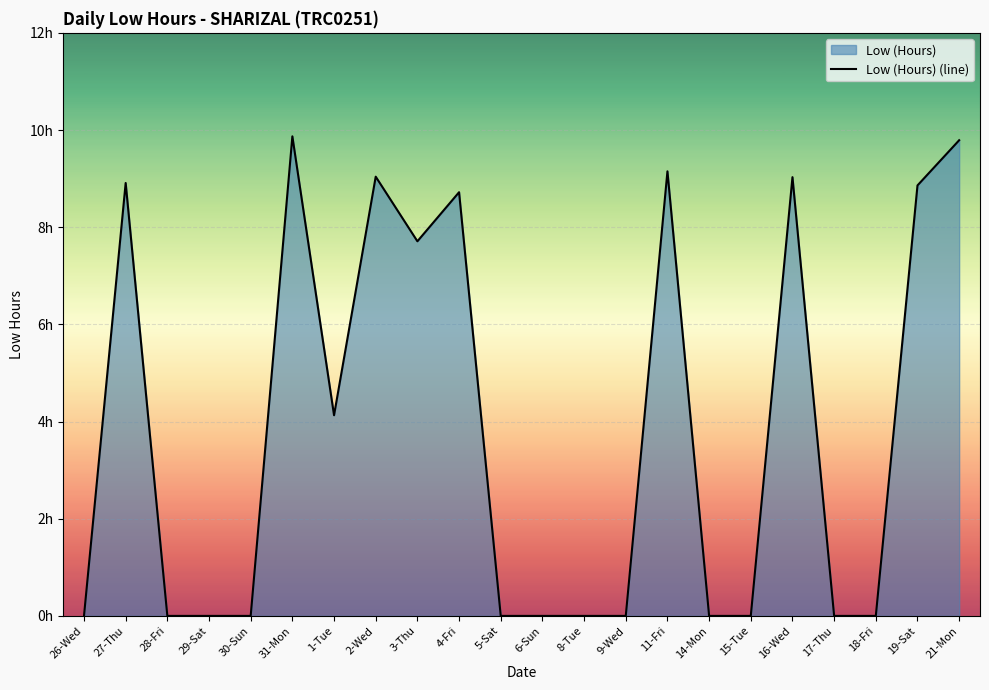

How many series are shown in this chart?

1